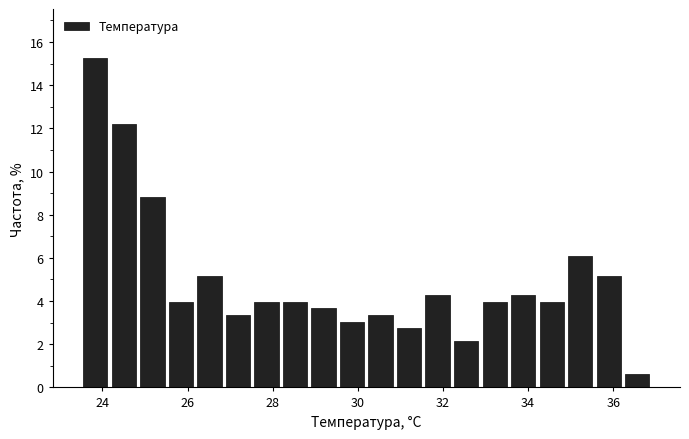

Around what value on the x-axis is the tallest bar? Give the approximate position of its centre, as read against the axis.

23.8